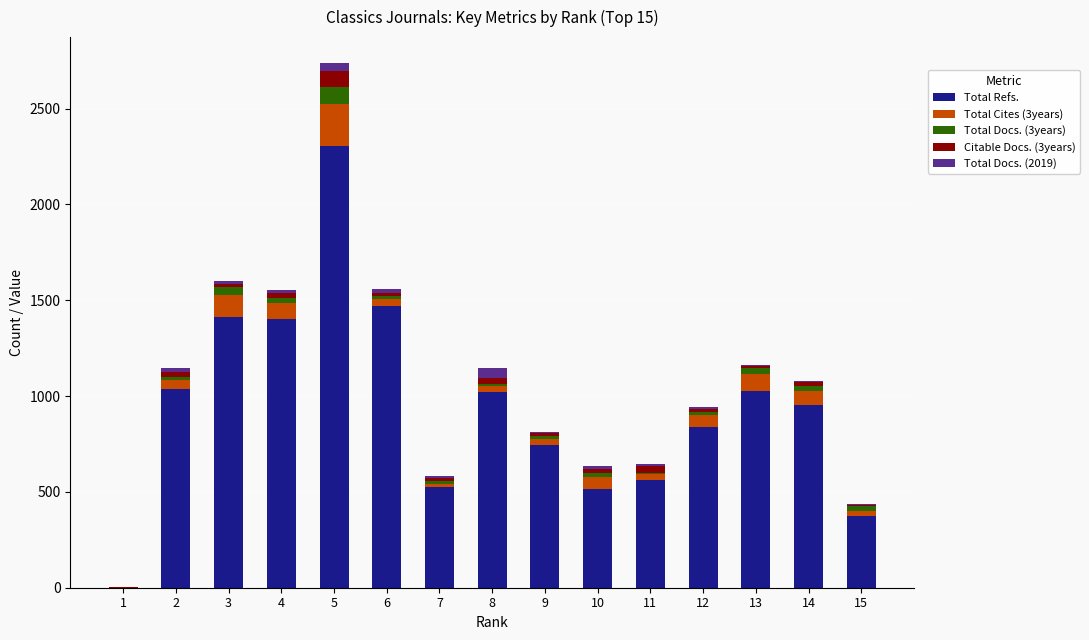

Count the number of categories in the chart.

15